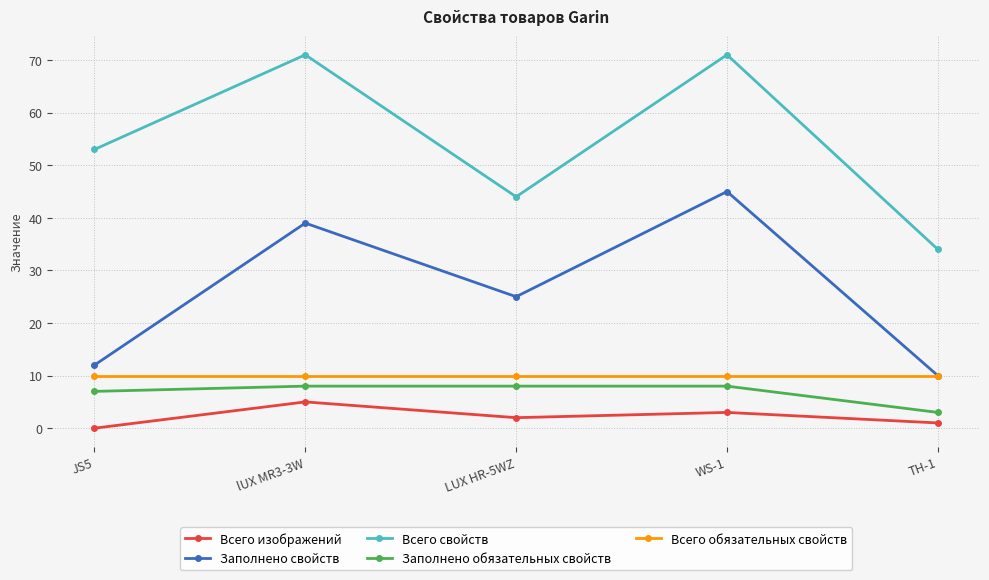

What is the total value across all series at JS5?

82